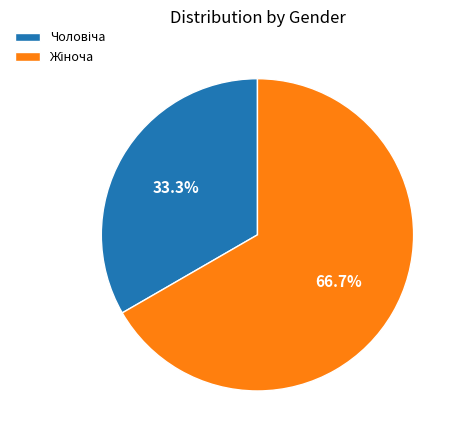

Is there a majority slice in this chart?

Yes